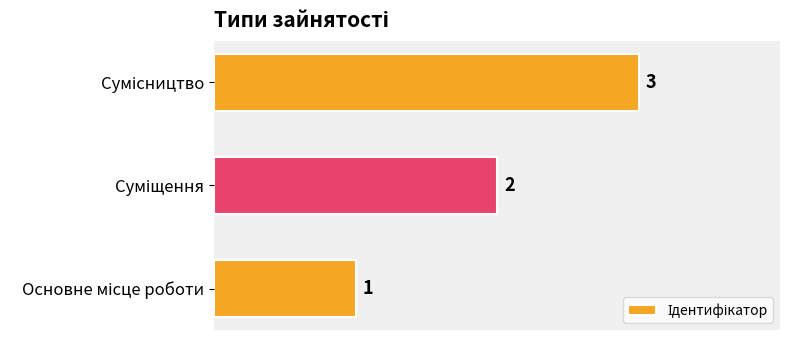

What is the greatest value displayed?

3